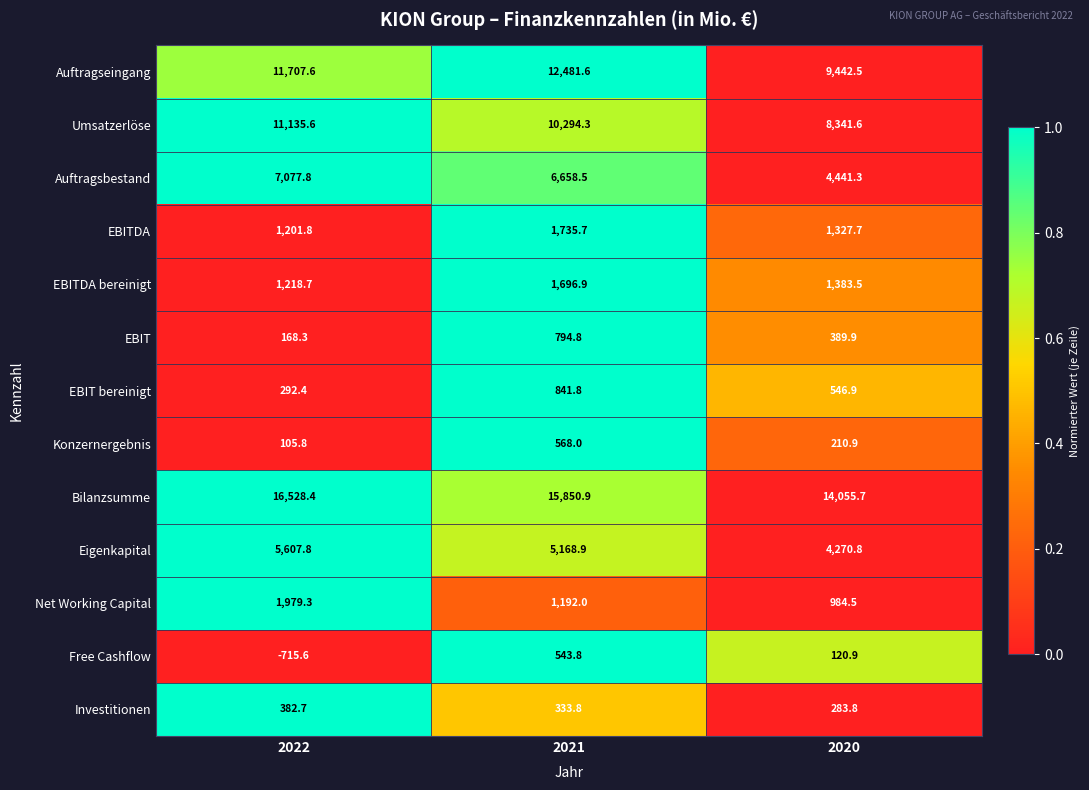

Read the Umsatzerlöse value at 2021.

10294.3